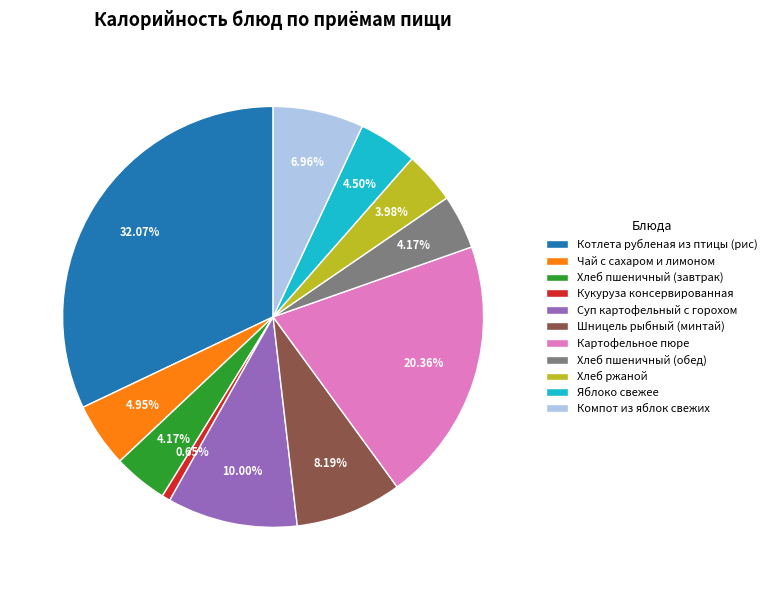

To the nearest percent, what is the combined percentage of Яблоко свежее and Шницель рыбный (минтай)?

13%